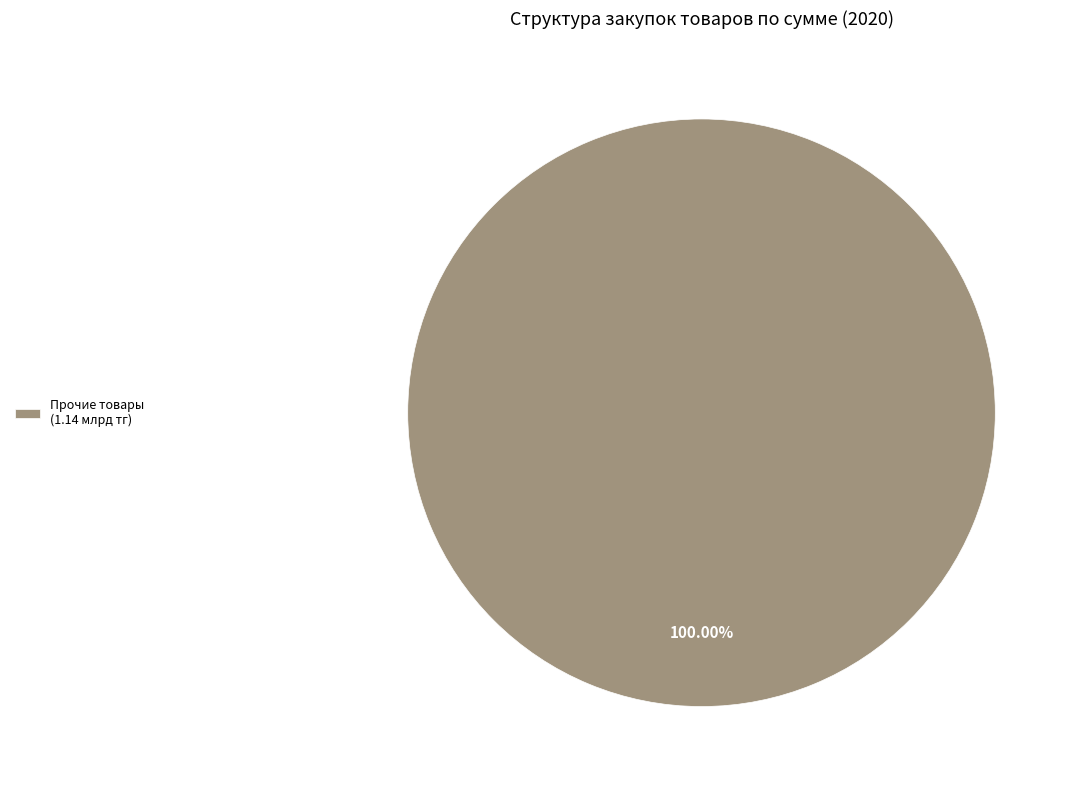

Is there any slice that represents more than half of the pie?

Yes